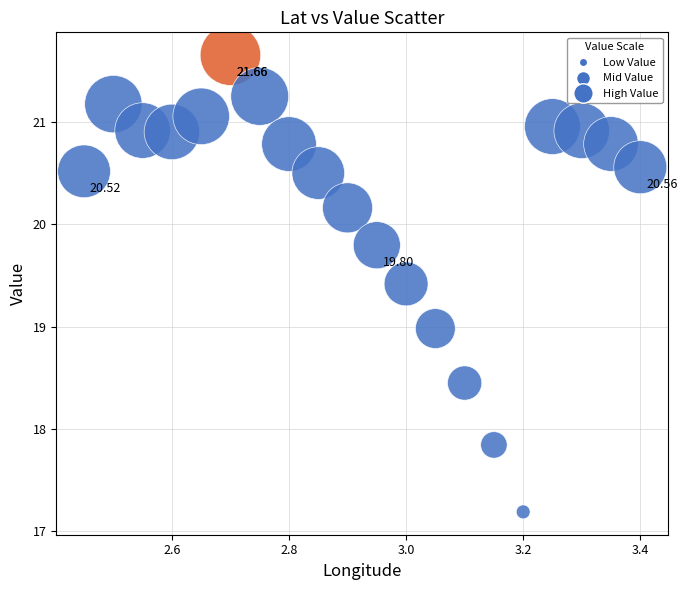

What is the range of Y values (max minus min)?

4.5